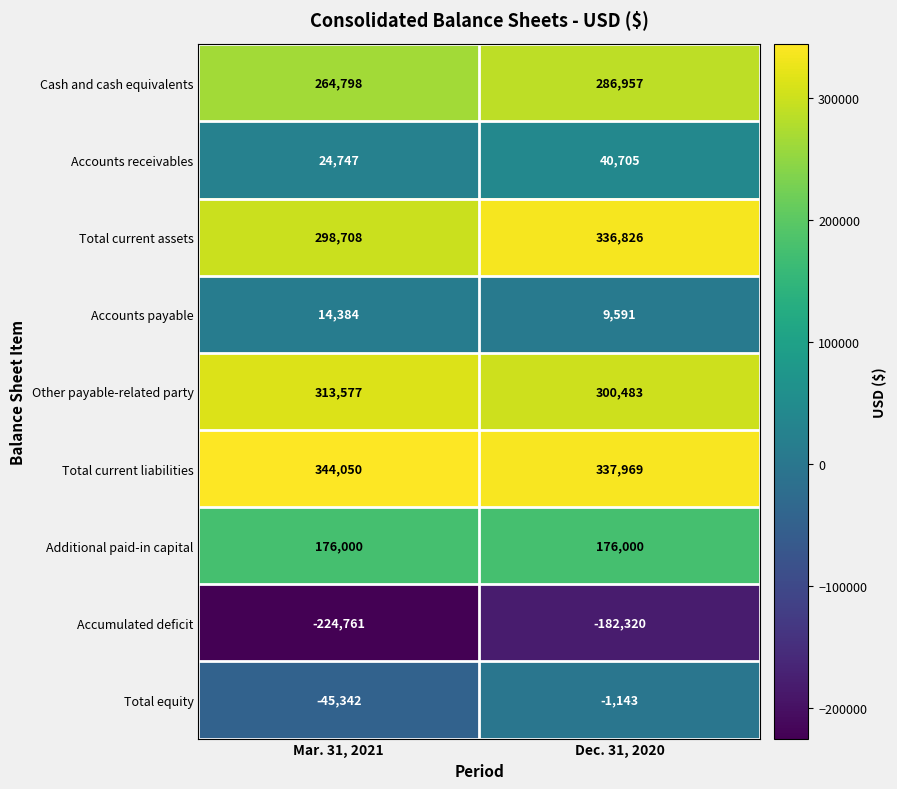

At which label is Total current liabilities closest to 341009?

Dec. 31, 2020